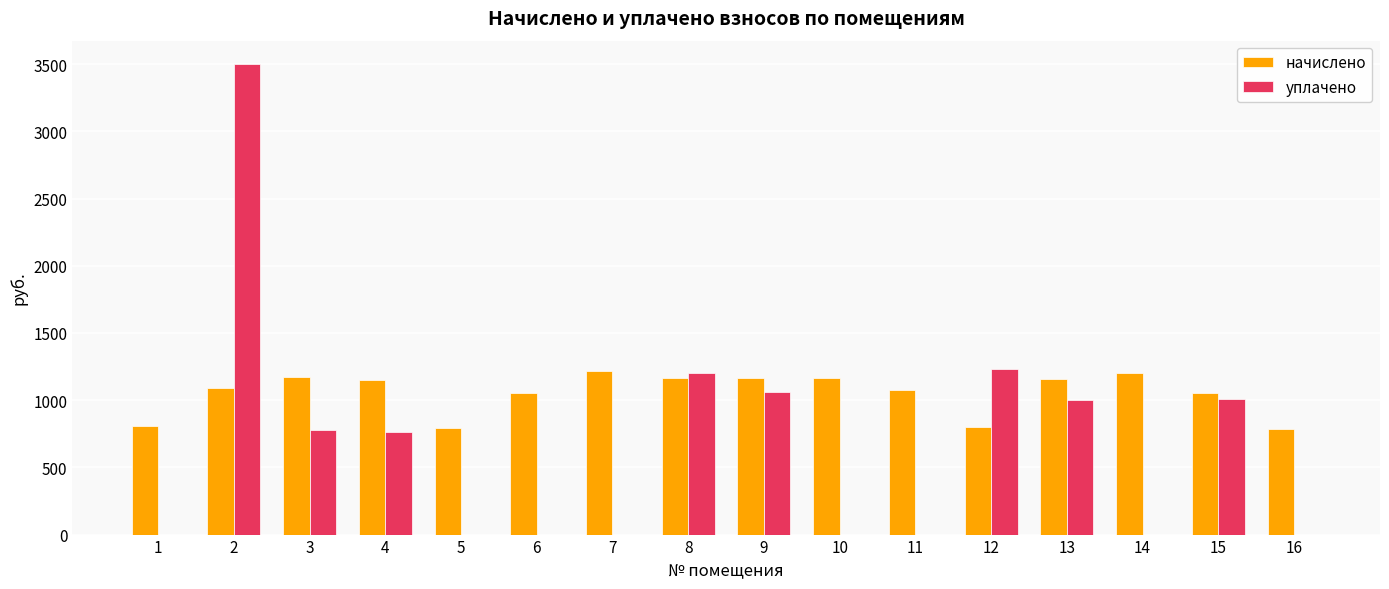

What is the difference between the уплачено values at 1 and 15?

1006.4